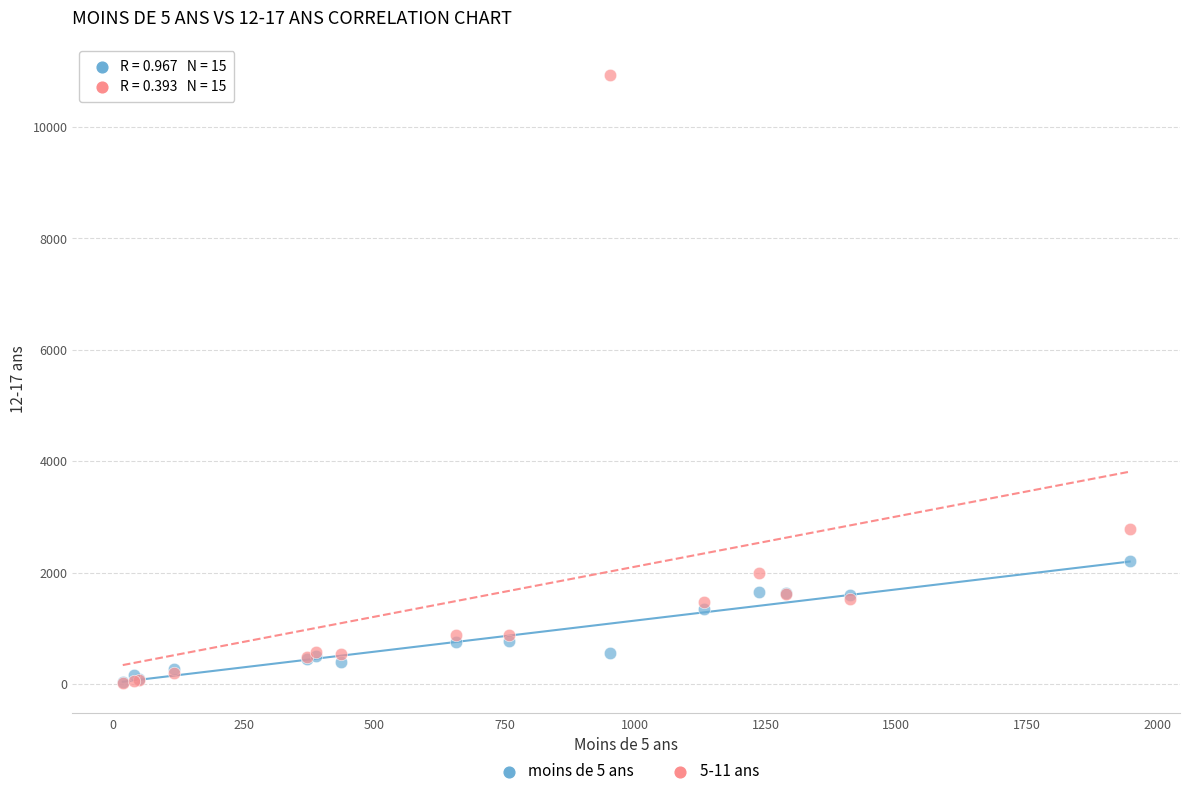

Across all series, what Y value is closest to 5475?

2774